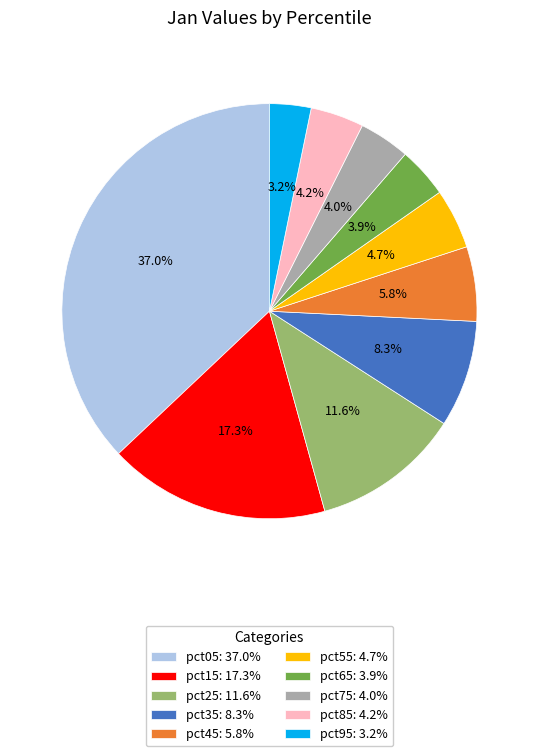

To the nearest percent, what is the average slice percentage?

10%